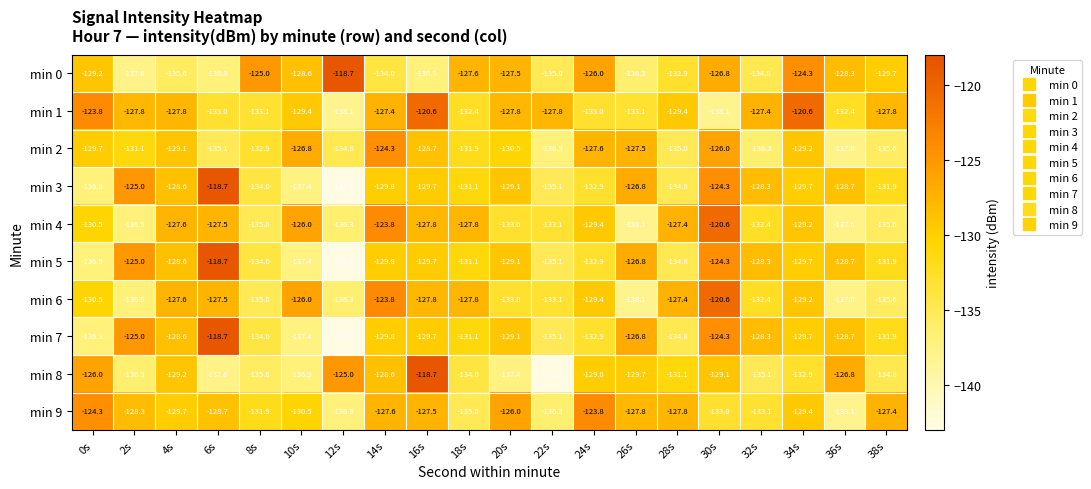

At which label does min 0 reach its peak?

12s